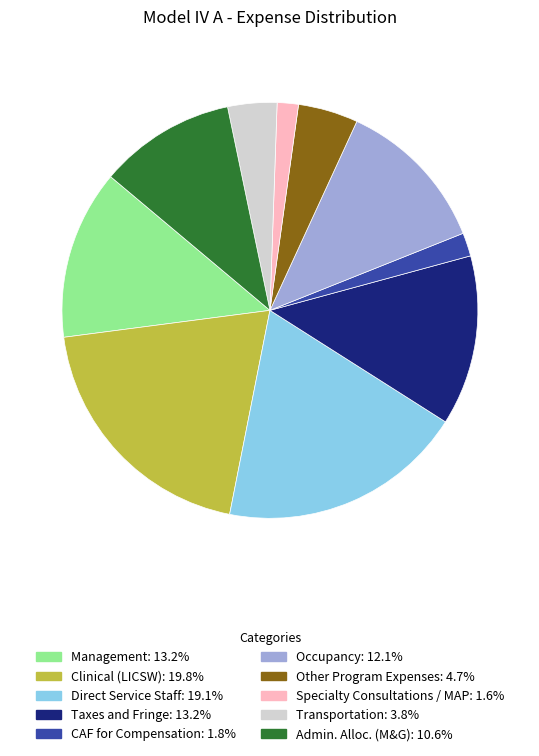

How many segments does this pie chart have?

10